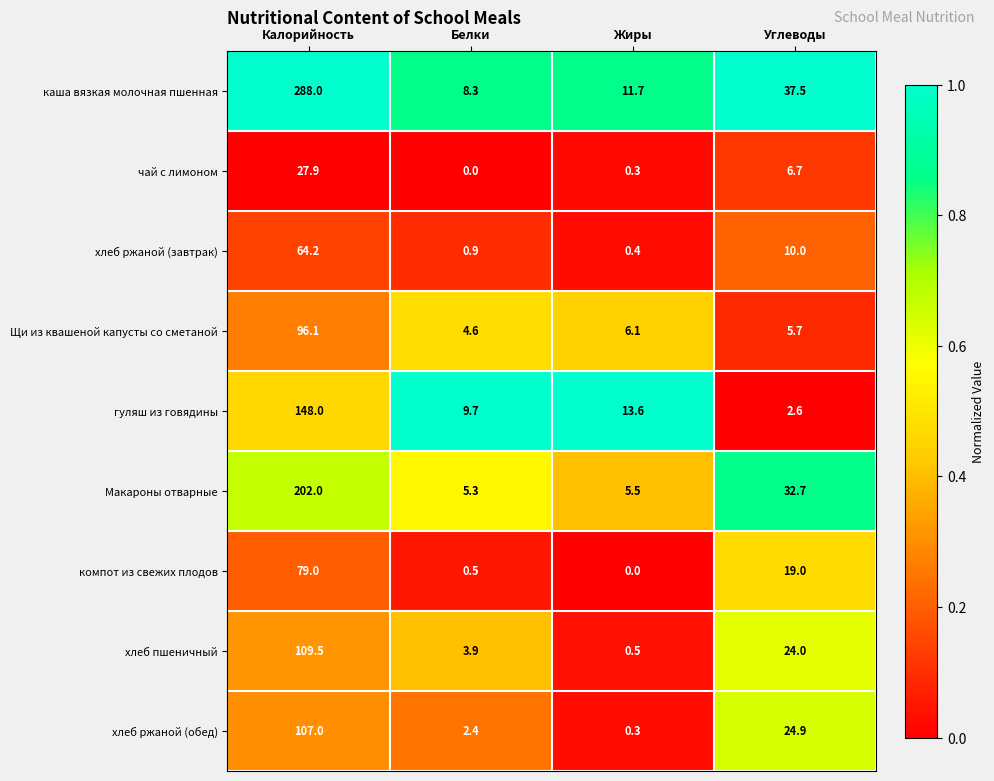

How many categories are shown in the chart?

4